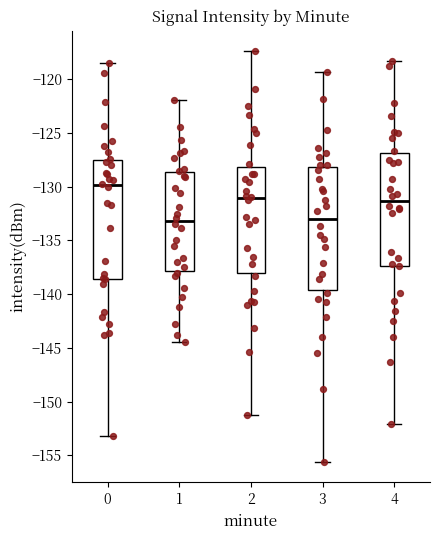

Where is the upper edge of the box at x = 3 on the y-axis? The values are not printed on the chart, so give them approximately, as read against the axis.

-128.0